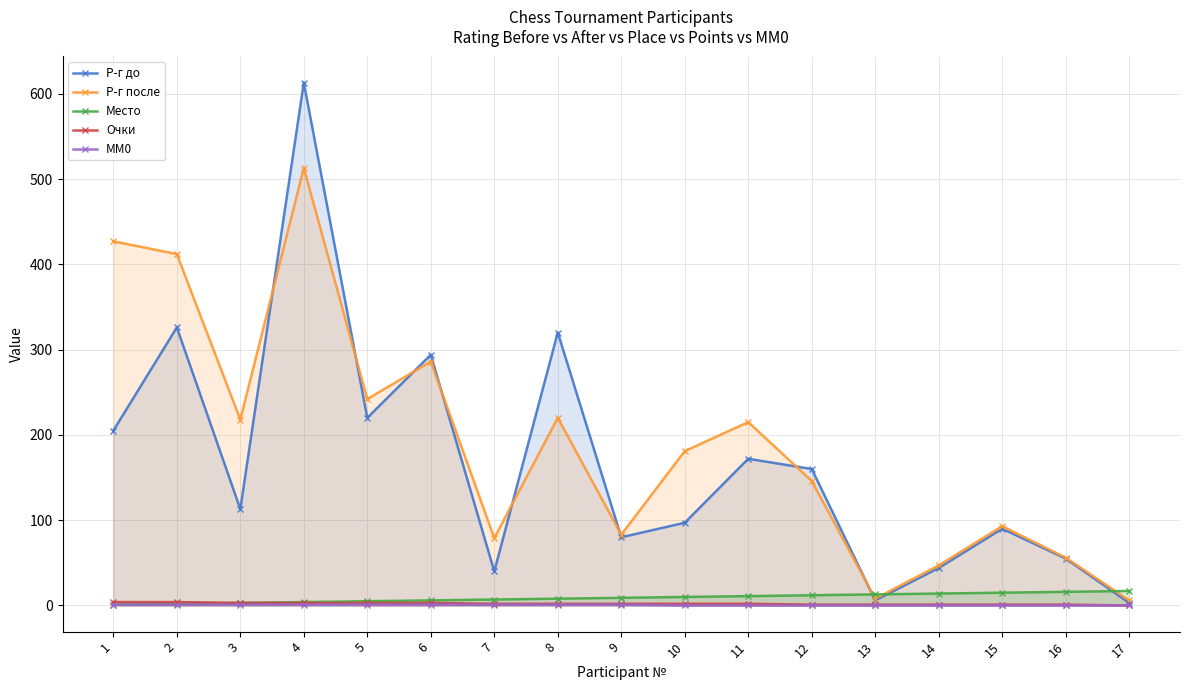

What is the spread (max minus min) of values at 17?

17